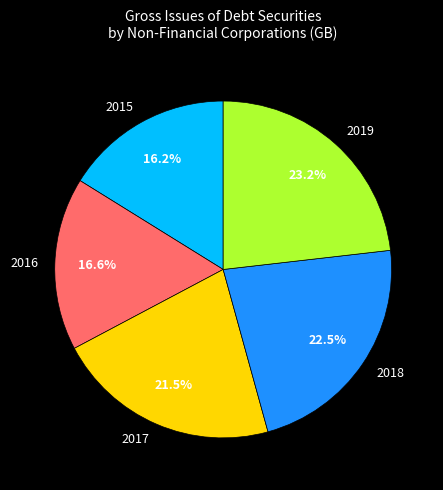

To the nearest percent, what is the combined percentage of 2015 and 2017?

38%